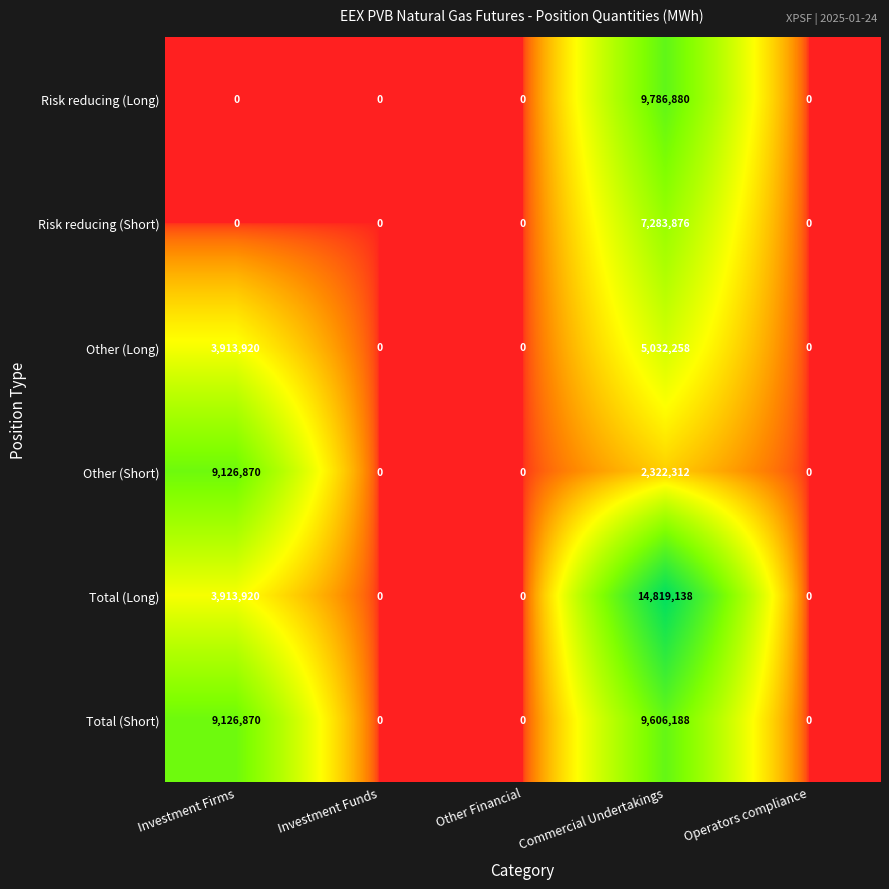

What is the greatest value displayed?

14819138